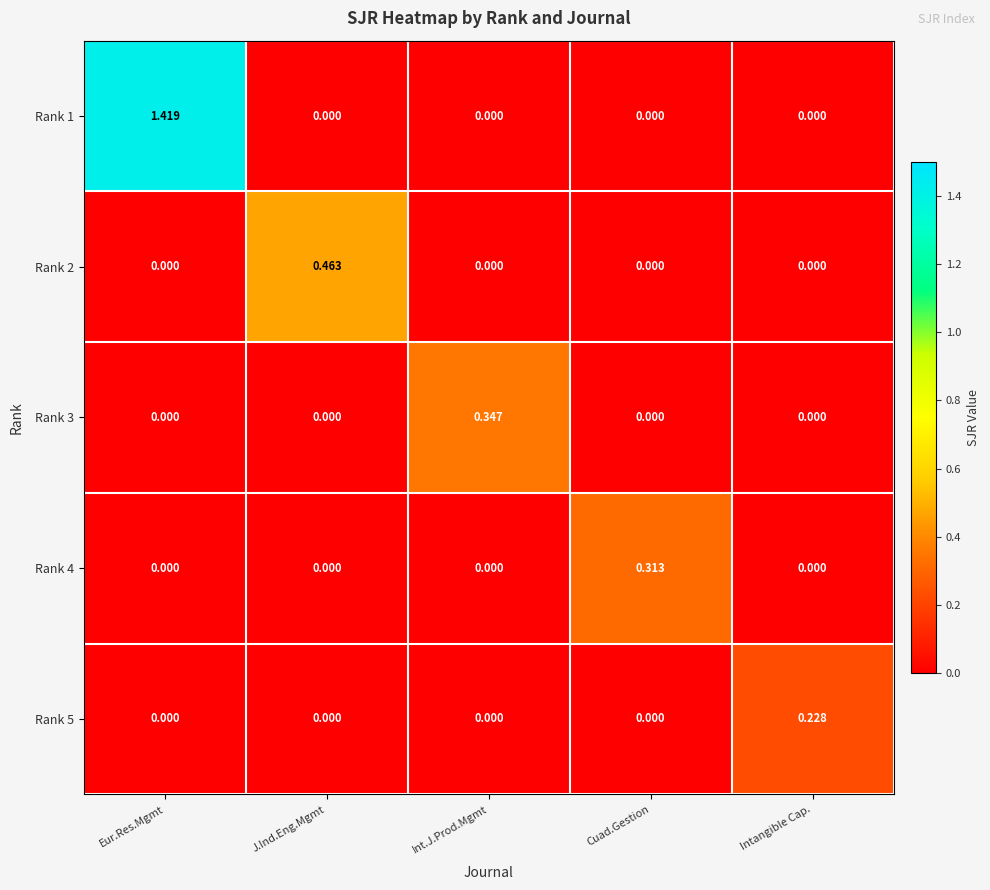

Which category has the highest value across all series?

Eur.Res.Mgmt